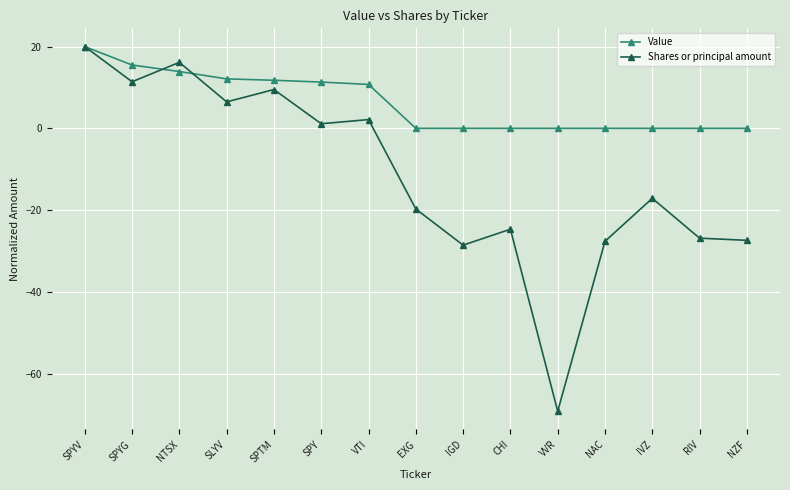

How many data points in Shares or principal amount are above -17?

7